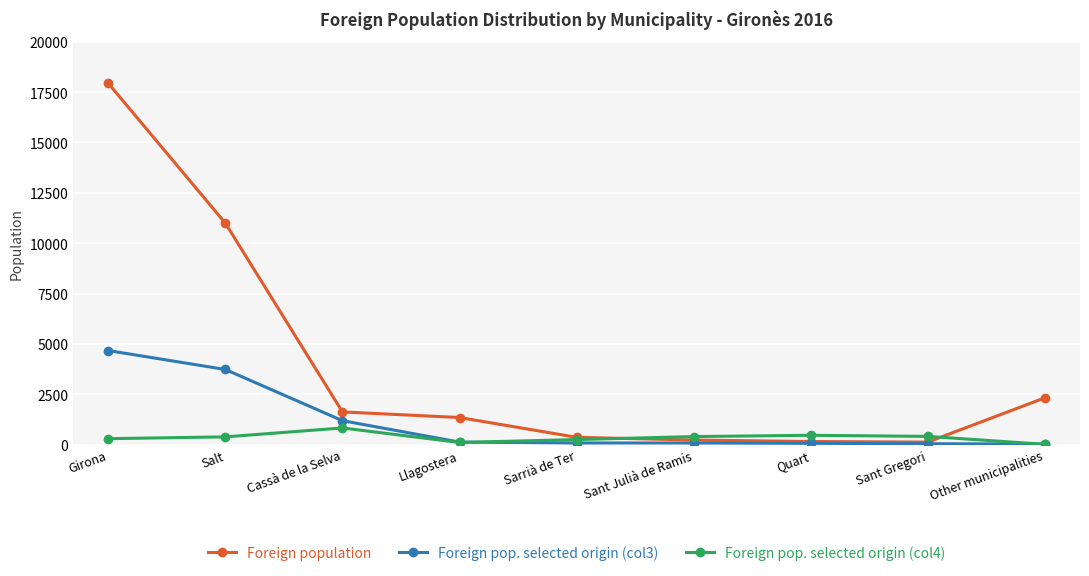

Rank the series by their maximum value, from highest to lowest.

Foreign population, Foreign pop. selected origin (col3), Foreign pop. selected origin (col4)